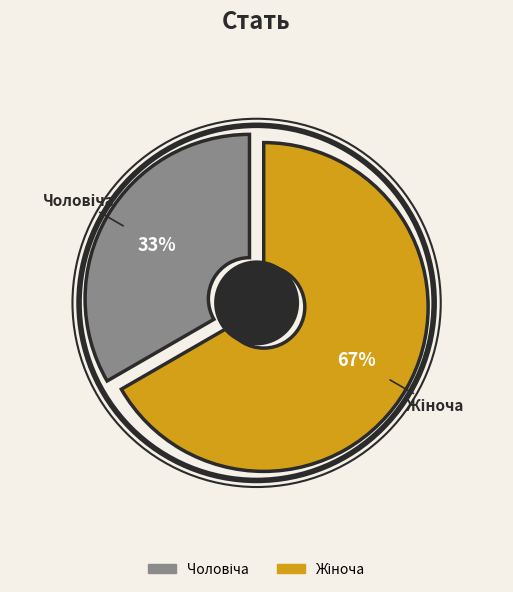

Rank the categories by value from highest to lowest.

Жіноча, Чоловіча